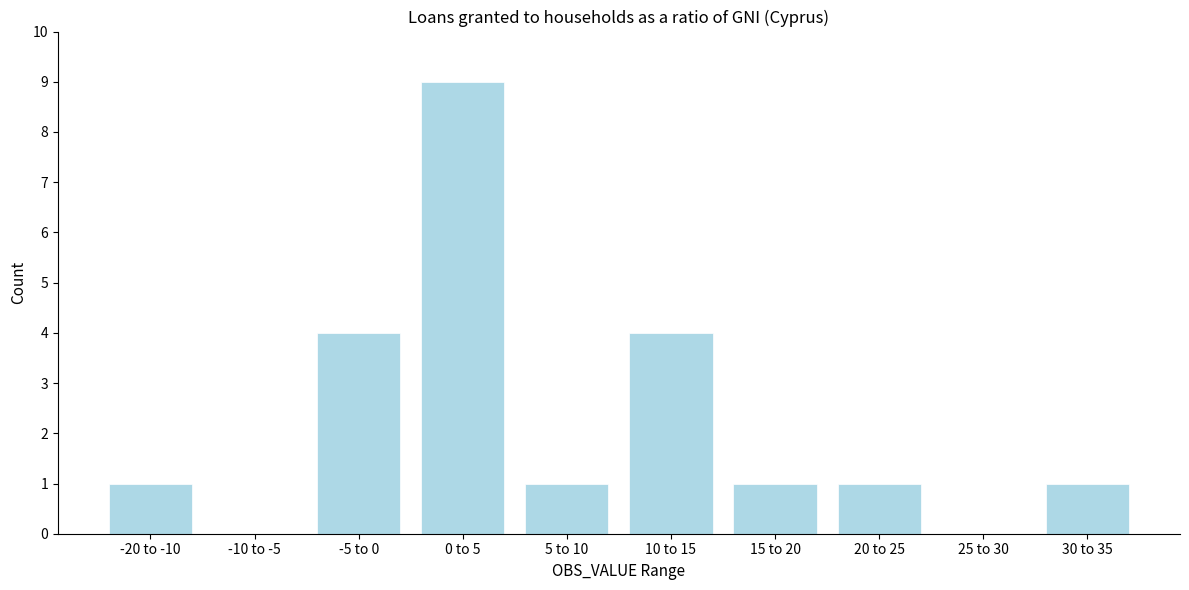

Reading left to right, extract all data points from this chart.

-20 to -10=1	-10 to -5=0	-5 to 0=4	0 to 5=9	5 to 10=1	10 to 15=4	15 to 20=1	20 to 25=1	25 to 30=0	30 to 35=1